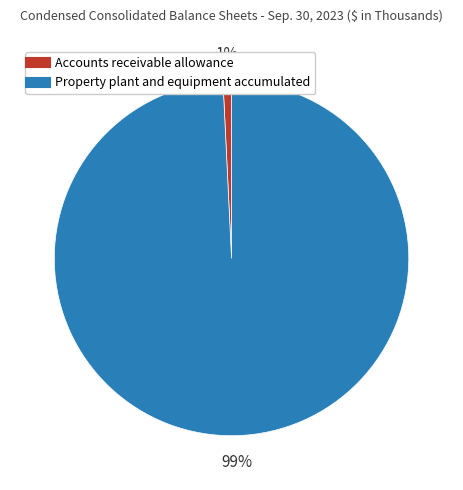

Is the sum of Property plant and equipment accumulated and Accounts receivable allowance greater than half?

Yes